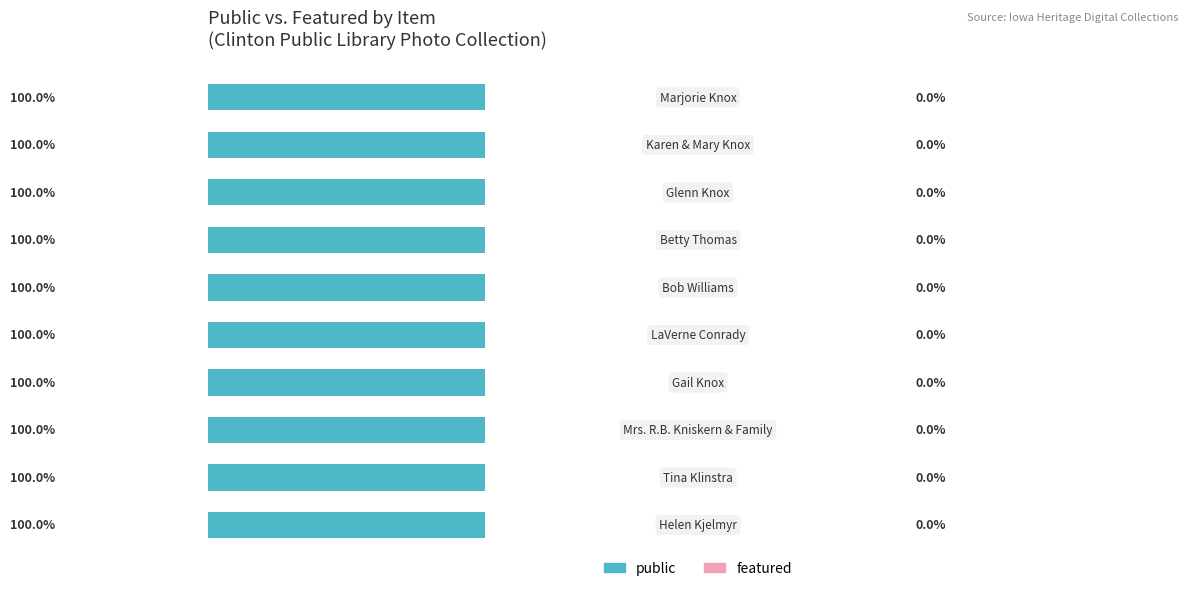

At which category is the sum across all series the highest?

Helen Kjelmyr